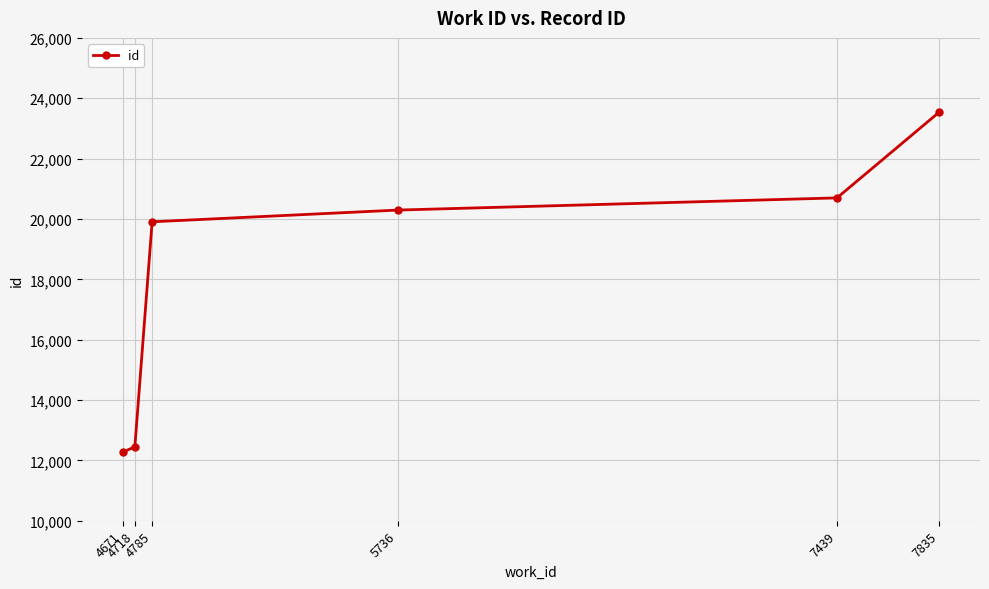

The value at 4718 is 6606. True or false?

False